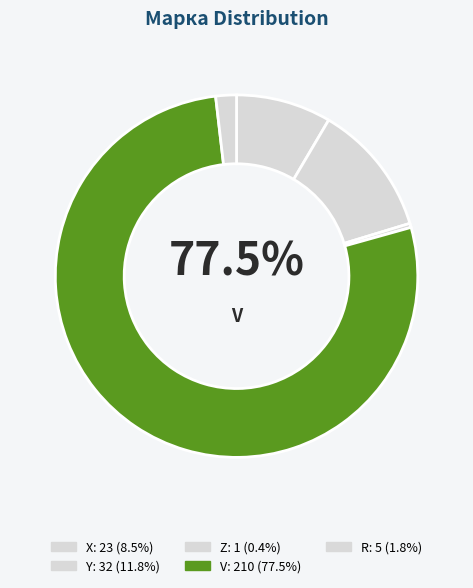

What percentage do Y and V together represent?

89.3%